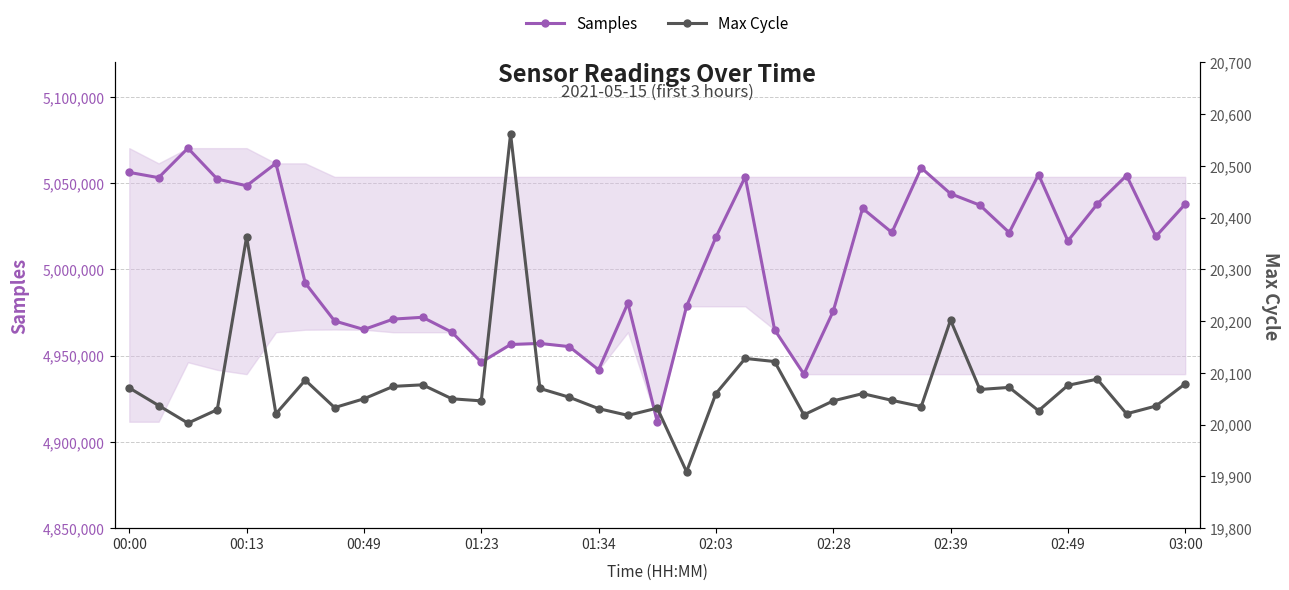

The Samples series shows 5054970 at 31. True or false?

True